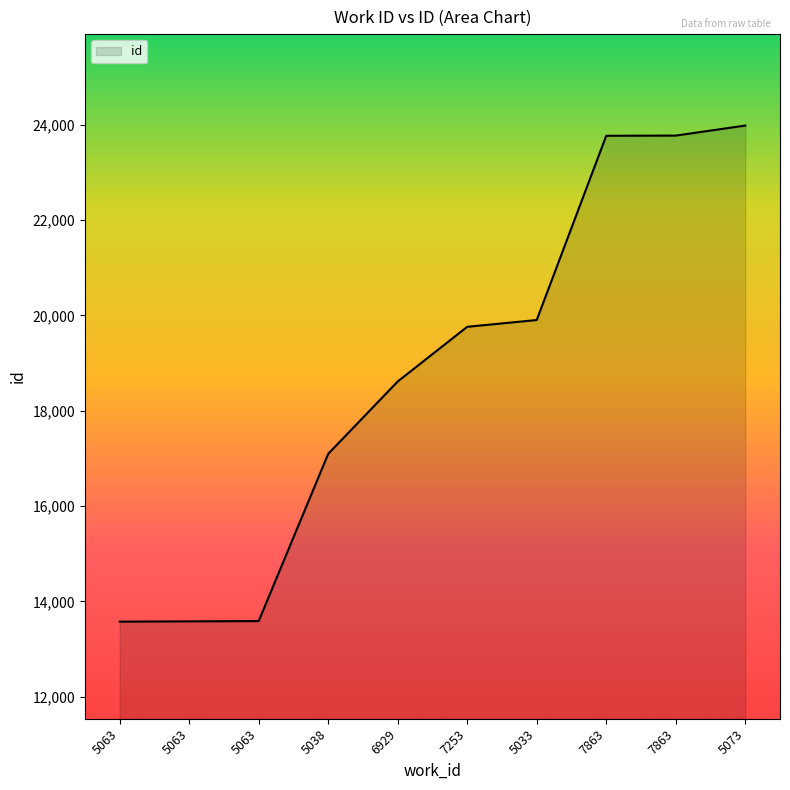

List the labels in order of value, smallest first.

5063, 5063, 5063, 5038, 6929, 7253, 5033, 7863, 7863, 5073